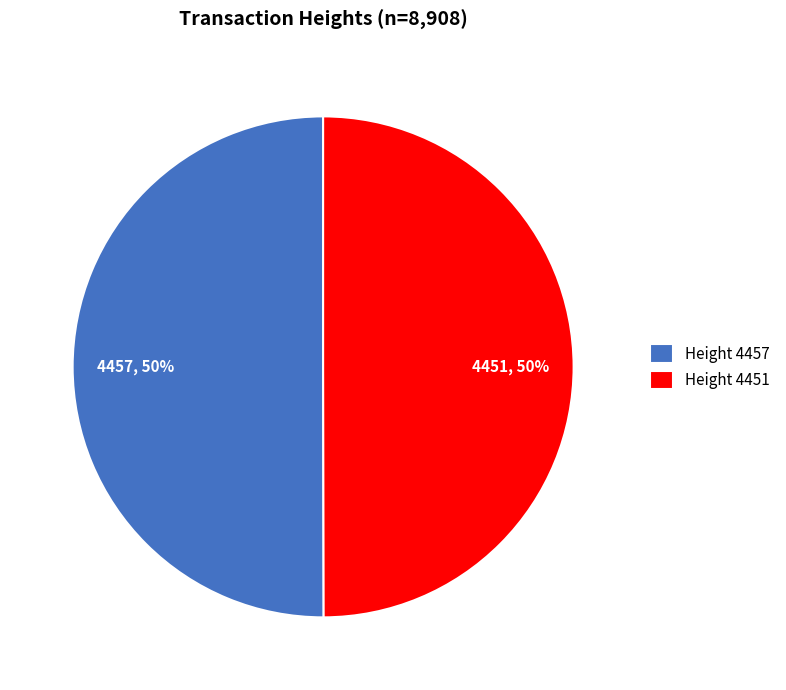

What is the ratio of the value at Height 4451 to the value at Height 4457?

1.0